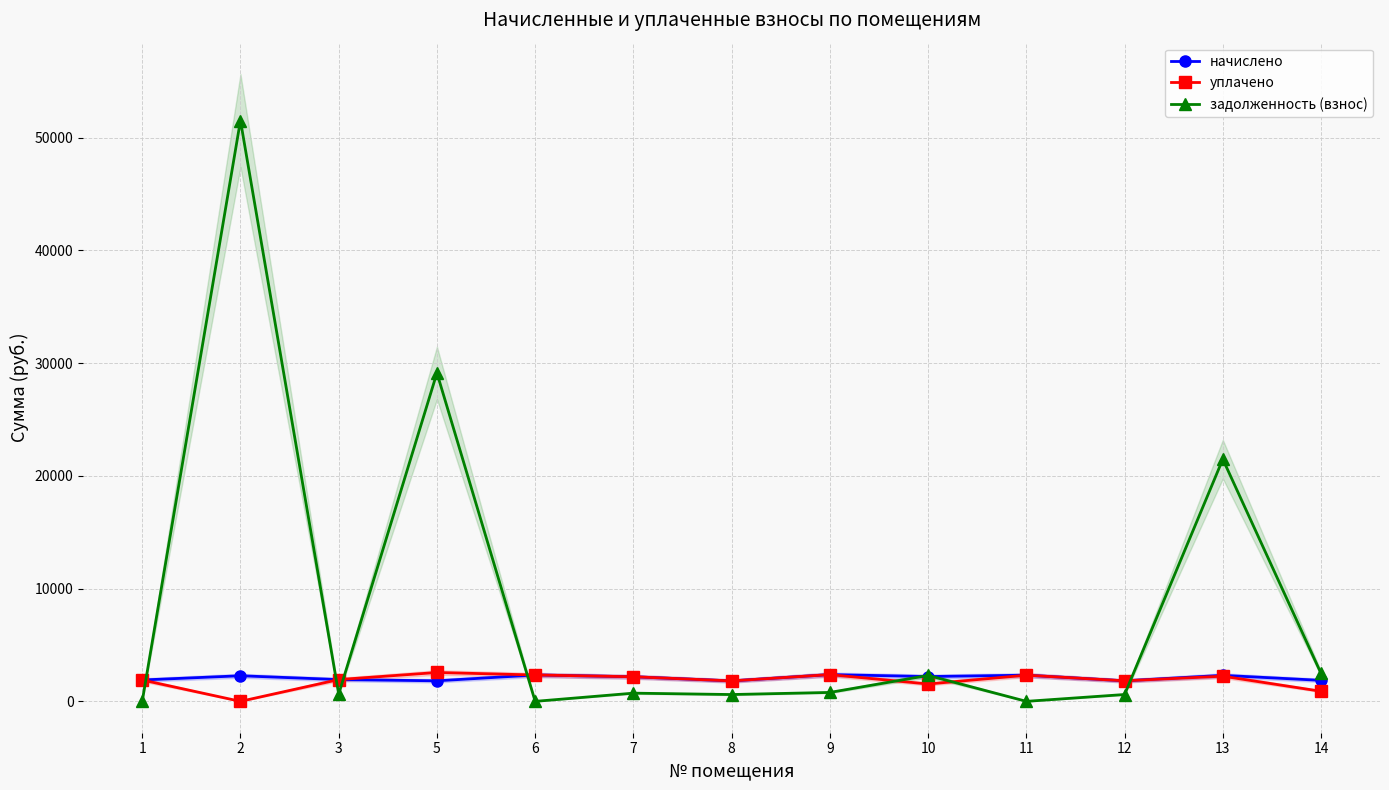

Does the chart have visible grid lines?

Yes